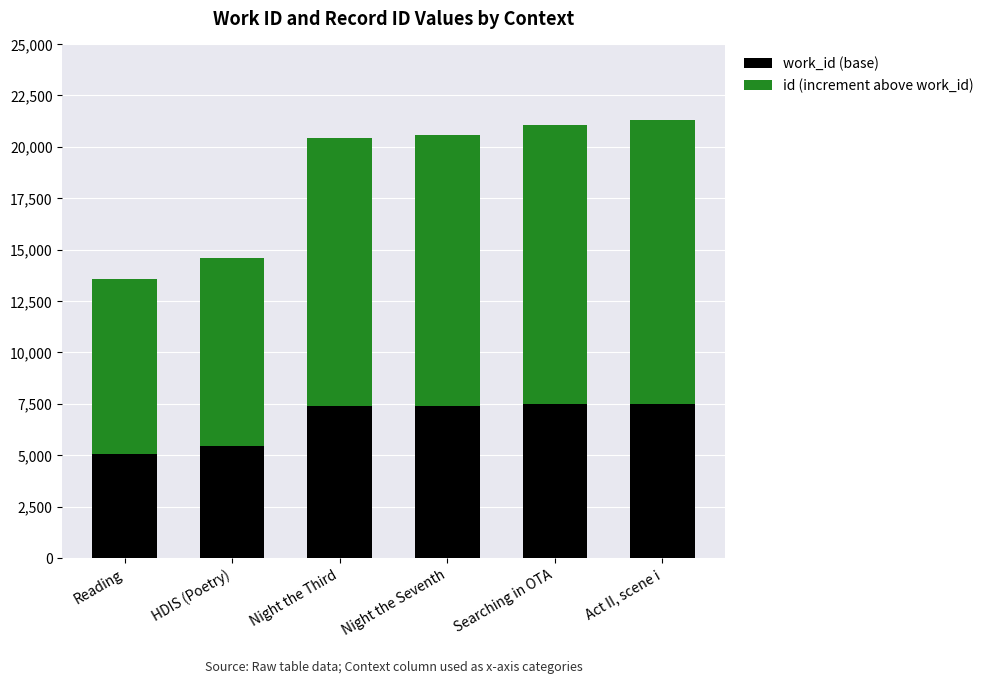

What is the total value across all series at Night the Seventh?

20571